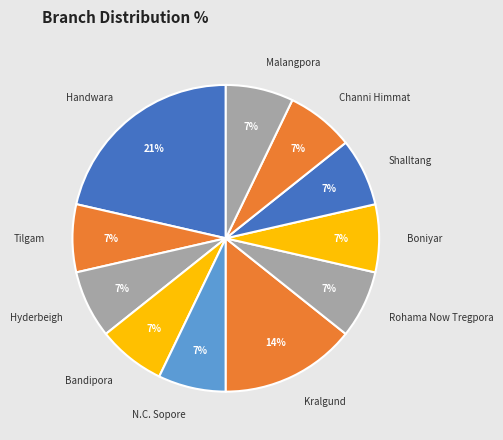

How many slices are in this pie chart?

11